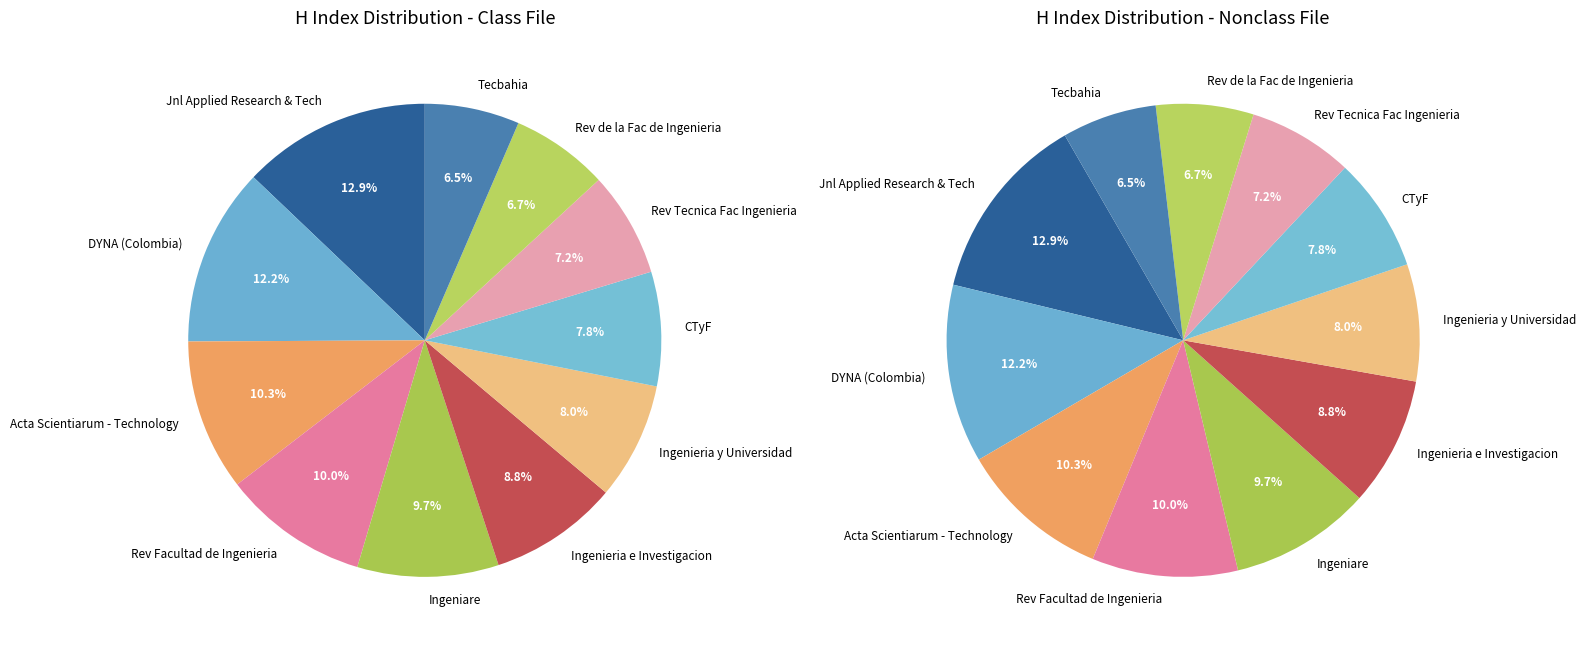

To the nearest percent, what is the difference between the Acta Scientiarum - Technology and Ingenieria e Investigacion slice percentages?

2%